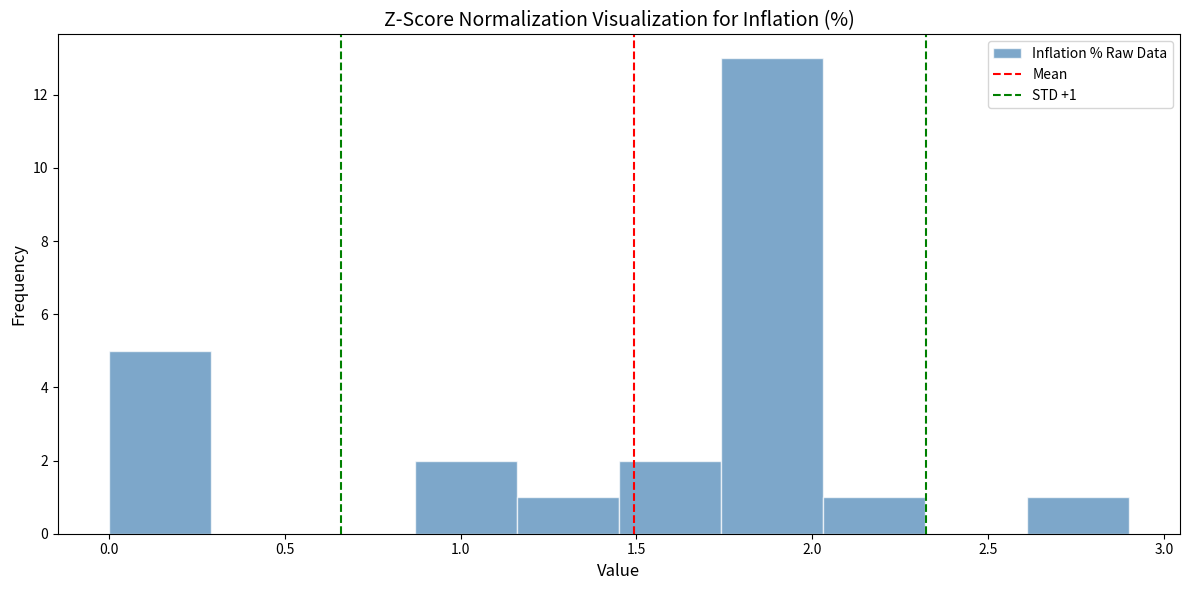

Which range on the x-axis has the tallest bar?

1.74 to 2.03